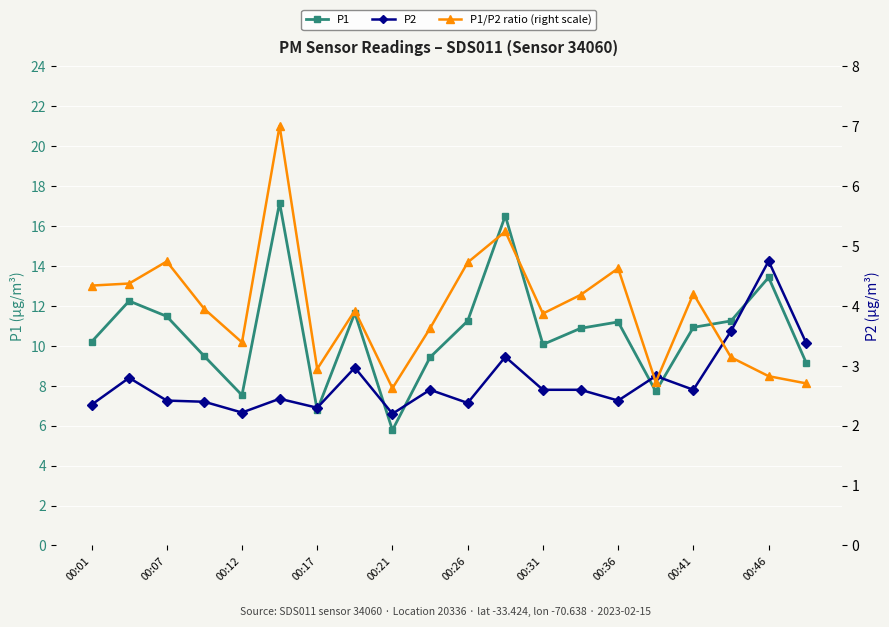

Reading left to right, transcribe all the data shown in this chart.

P1: 10.2	12.2	11.5	9.5	7.5	17.2	6.8	11.7	5.8	9.4	11.2	16.5	10.1	10.9	11.2	7.7	10.9	11.2	13.4	9.2
P2: 2.4	2.8	2.4	2.4	2.2	2.5	2.3	3.0	2.2	2.6	2.4	3.1	2.6	2.6	2.4	2.8	2.6	3.6	4.8	3.4
P1/P2 ratio (right scale): 4.3	4.4	4.7	4.0	3.4	7.0	2.9	3.9	2.6	3.6	4.7	5.2	3.9	4.2	4.6	2.7	4.2	3.1	2.8	2.7